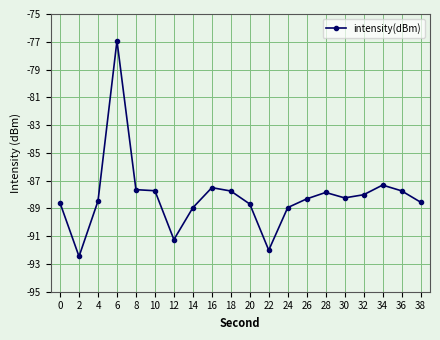

What is the value of the 2nd point from the left?

-92.5